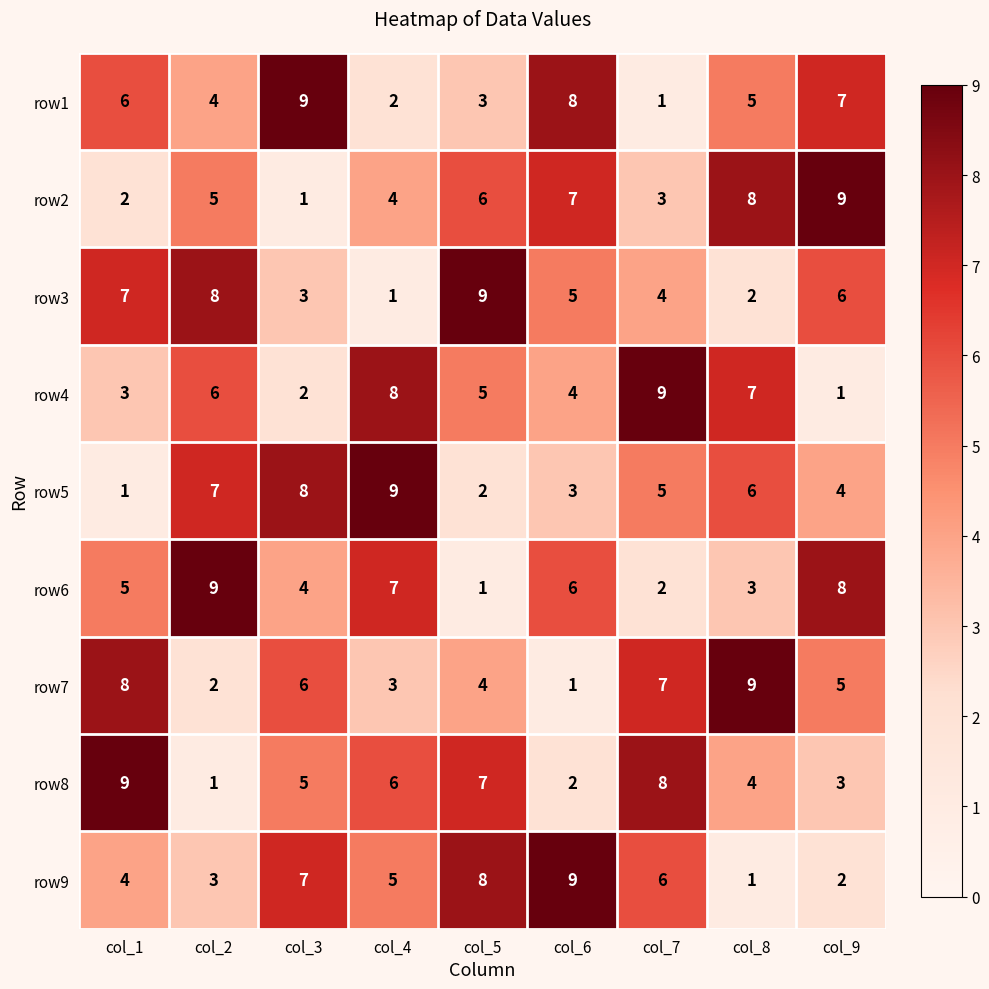

Is the value of row1 at col_9 greater than the value of row4 at col_3?

Yes